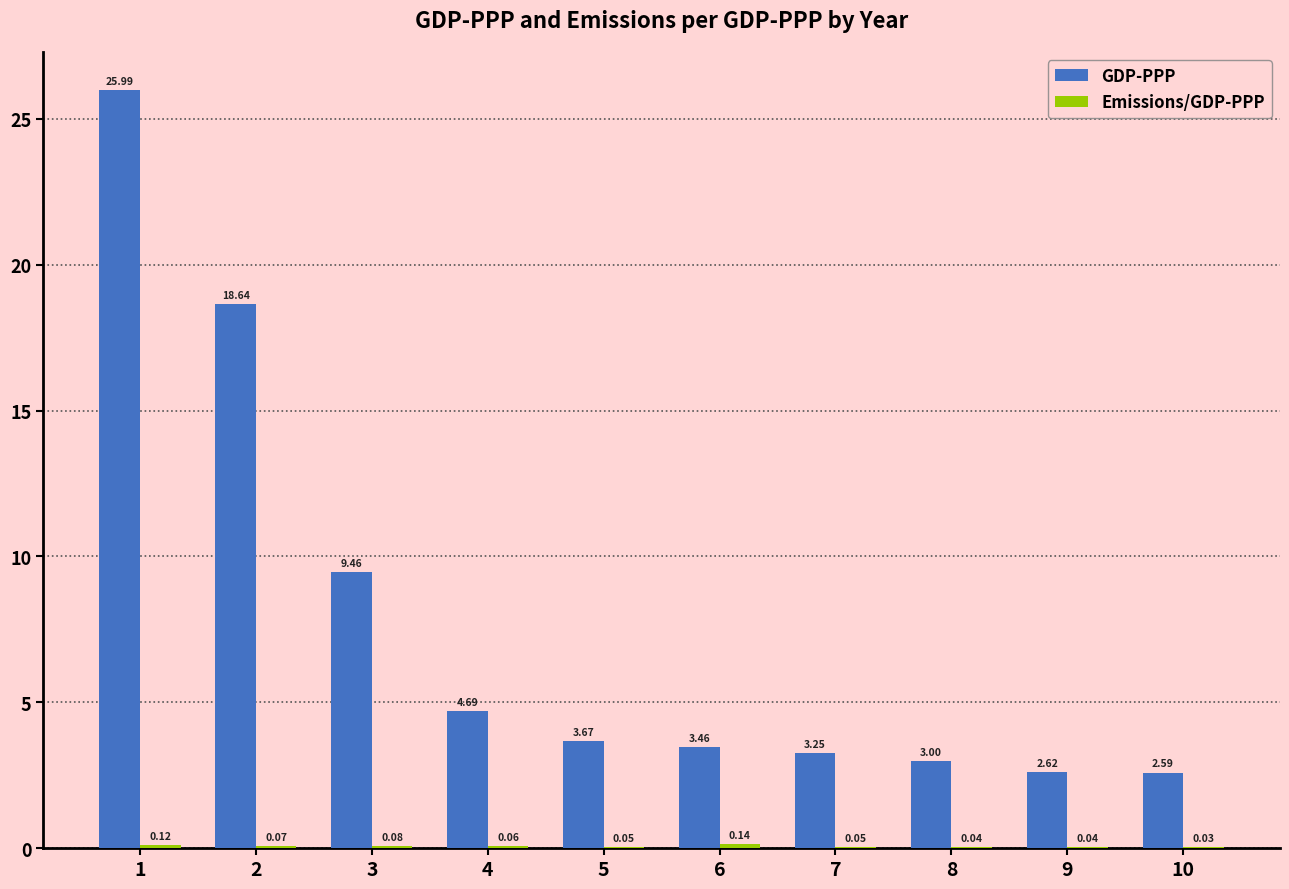

What is the sum of all GDP-PPP values?

77.4